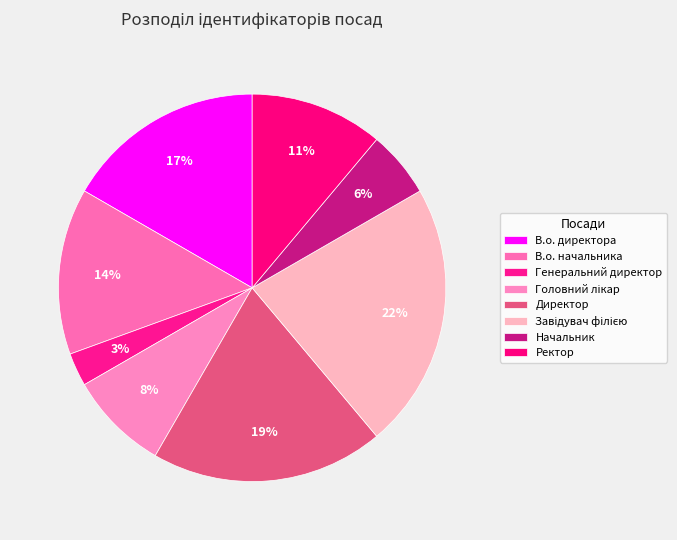

What portion of the pie excludes Директор?

80.6%